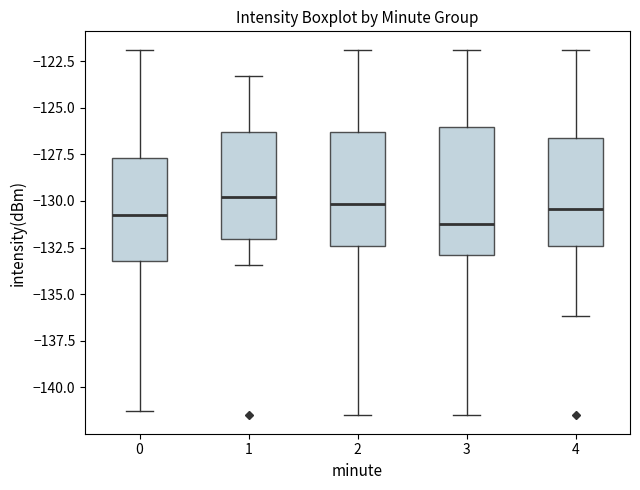

Reading left to right, transcribe this box plot: for each box, give where its median line is, the range the box spans, and where its two whiskers end, as read against the y-axis. The values are not printed on the chart, so give them approximately, as read against the axis.

0: median -131.0, box -133.0 to -127.5, whiskers -141.0 to -122.0
1: median -130.0, box -132.0 to -126.5, whiskers -133.5 to -123.5
2: median -130.0, box -132.5 to -126.5, whiskers -141.5 to -122.0
3: median -131.0, box -133.0 to -126.0, whiskers -141.5 to -122.0
4: median -130.5, box -132.5 to -126.5, whiskers -136.0 to -122.0